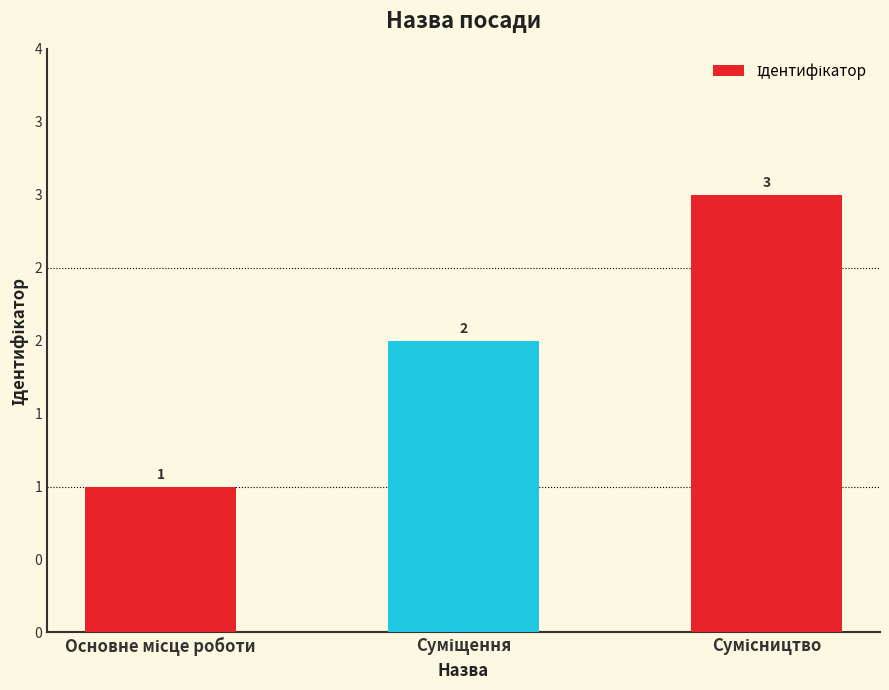

Where does the data first go above 2?

Сумісництво